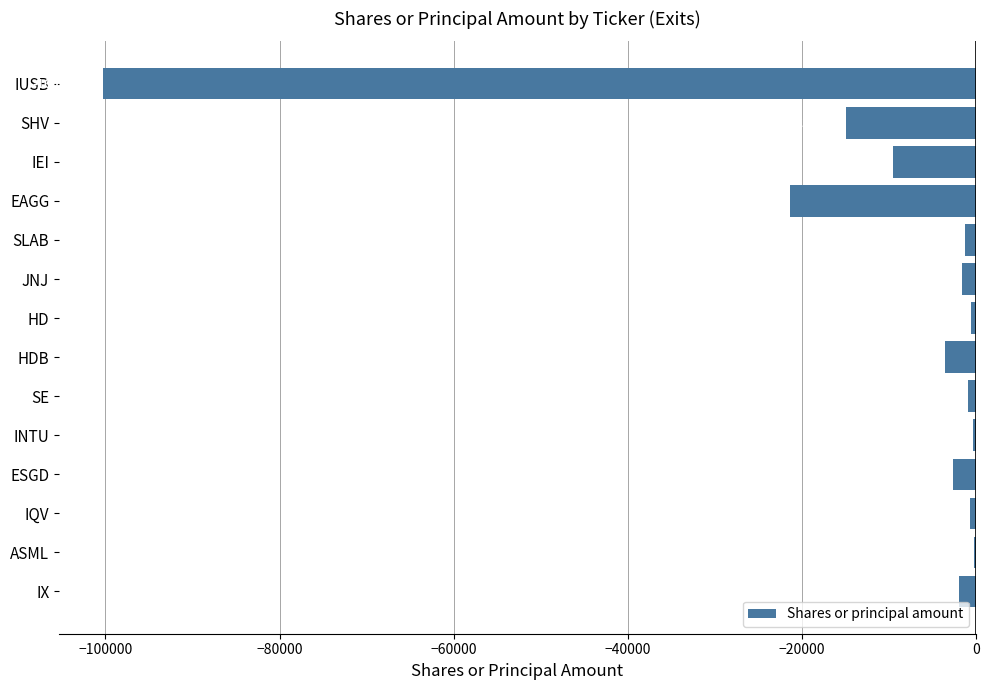

How many series are shown in this chart?

1